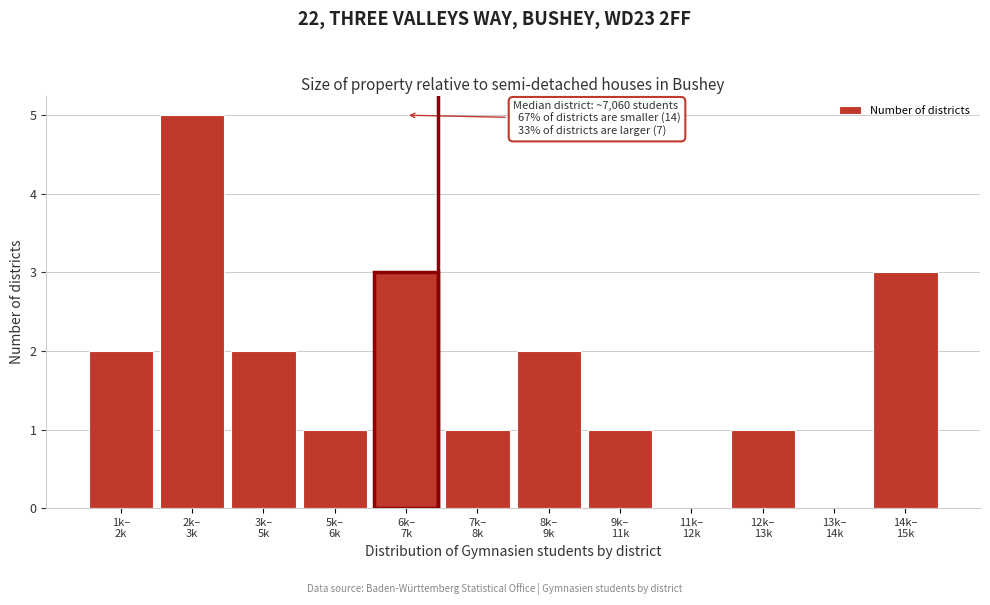

What is the sum of all values?

21